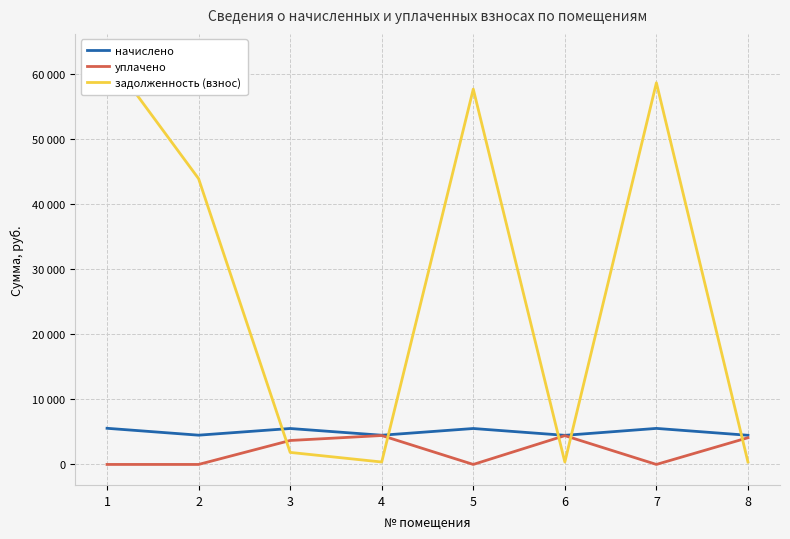

What is the value of the уплачено point at the 8th from the left?

4107.8